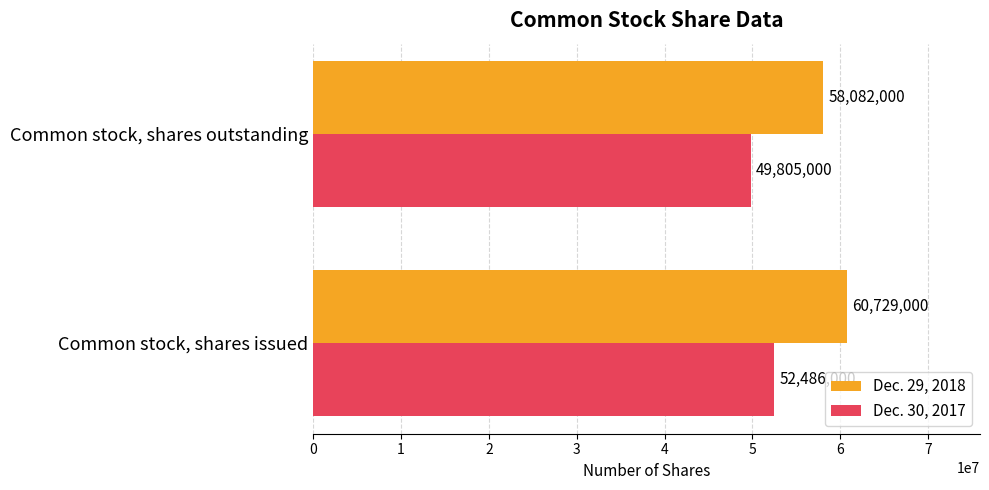

What is the difference between the Dec. 29, 2018 values at Common stock, shares outstanding and Common stock, shares issued?

2647000